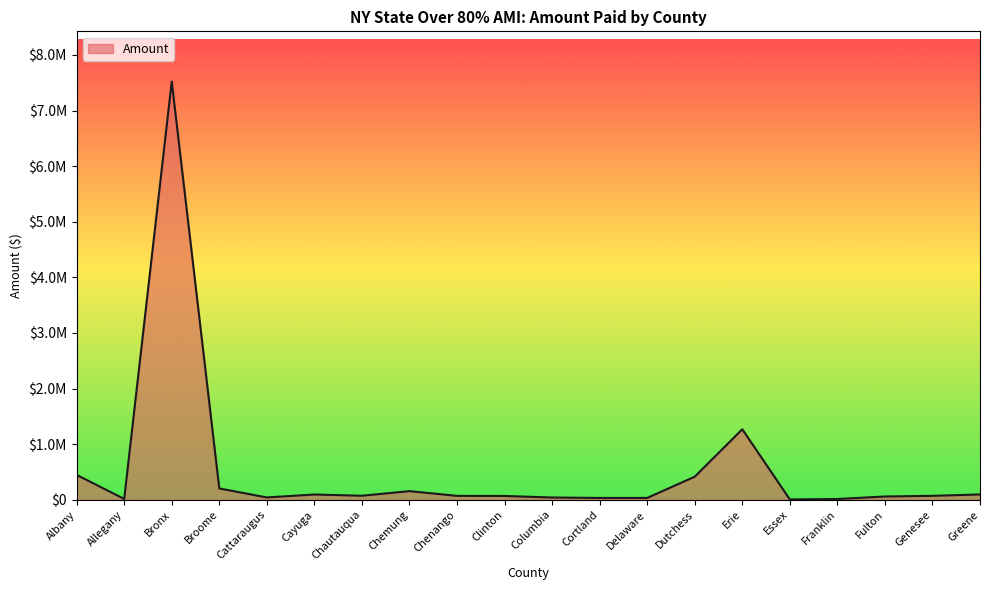

How many values exceed 70339?

9